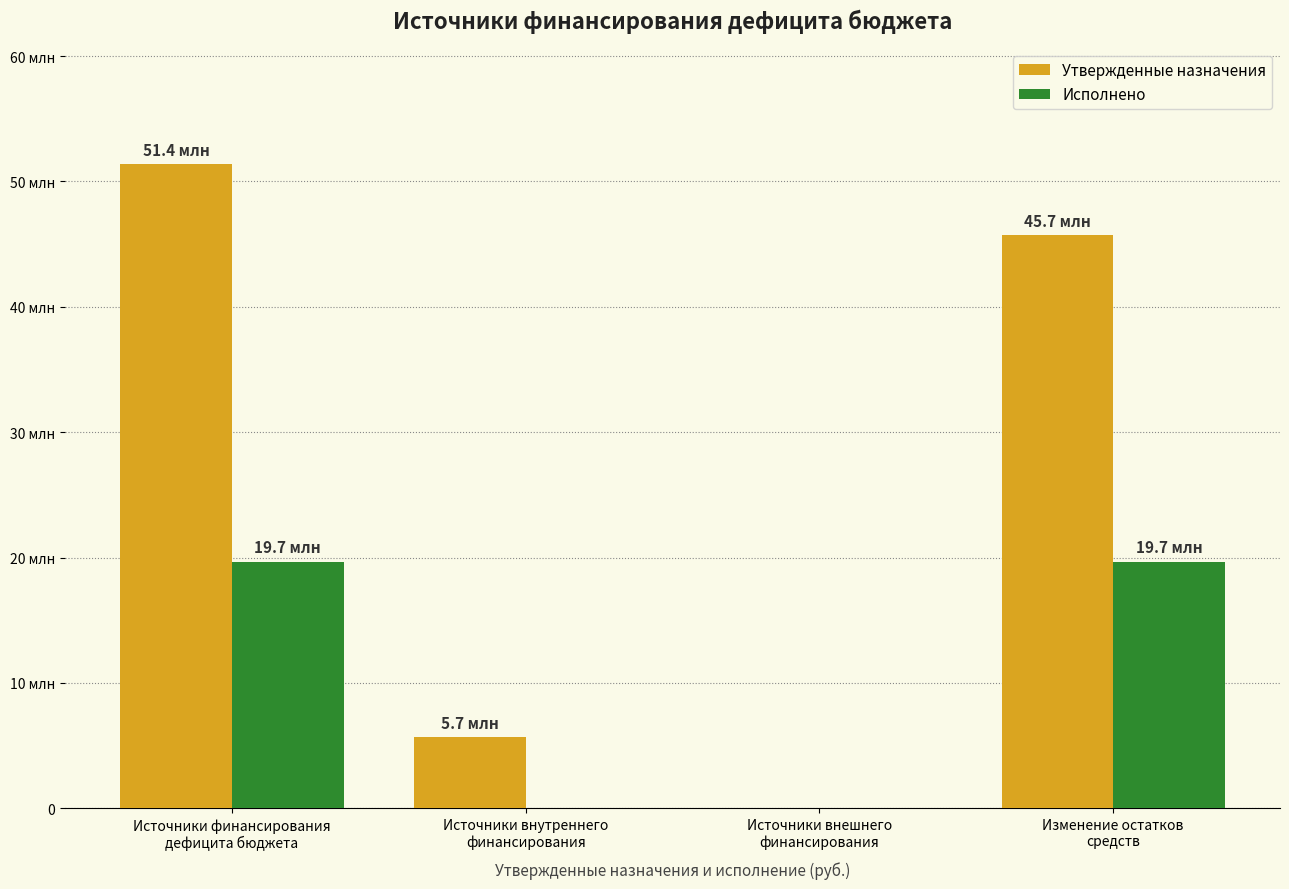

Which series changed the most between Источники финансирования
дефицита бюджета and Источники внешнего
финансирования?

Утвержденные назначения